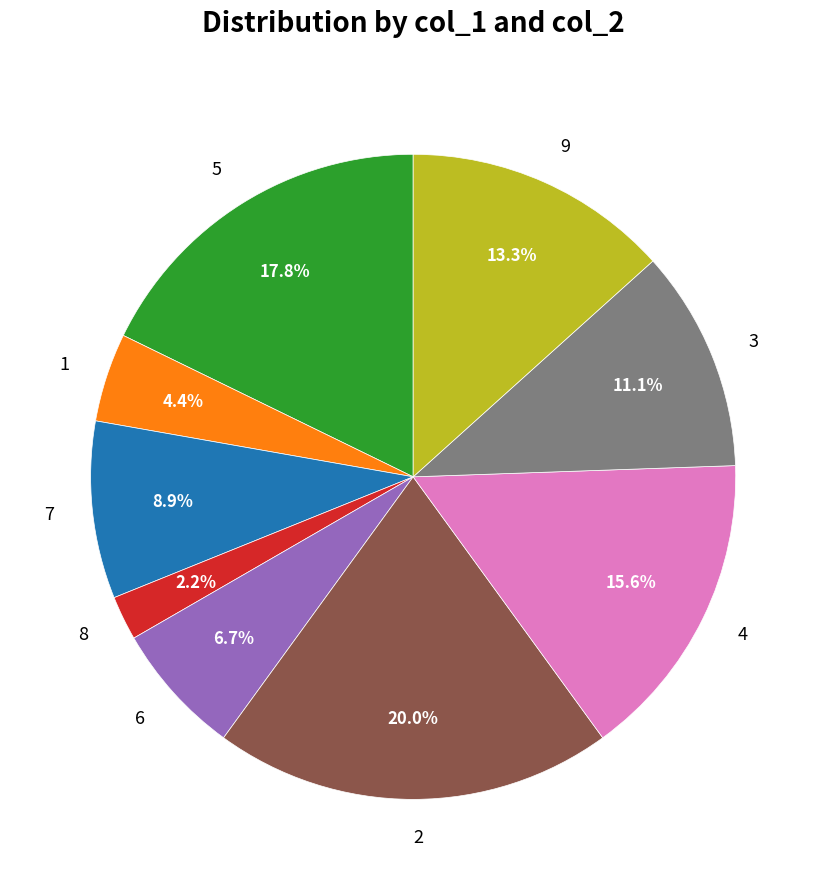

Is 1 the majority of the pie?

No